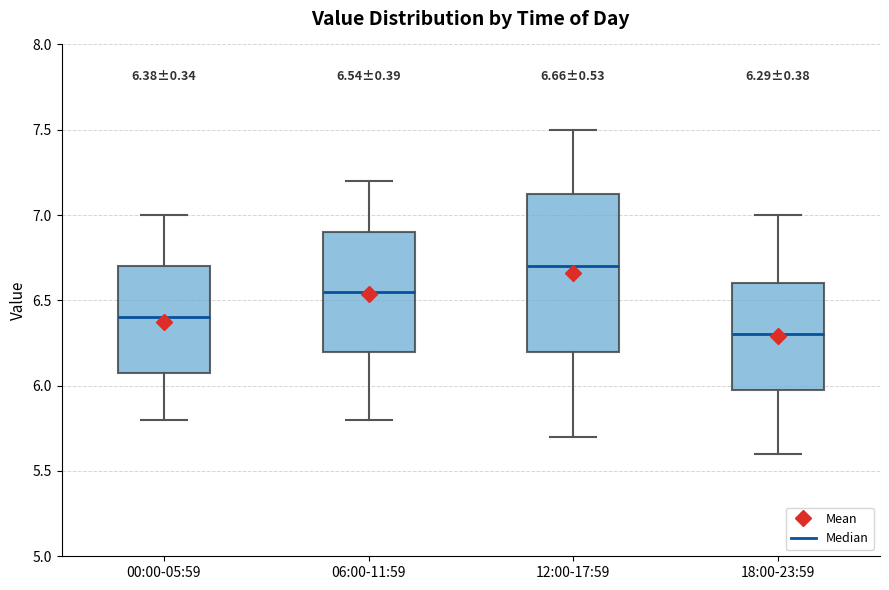

Comparing the boxes themselves (not the whiskers), which one is the tallest?

12:00-17:59